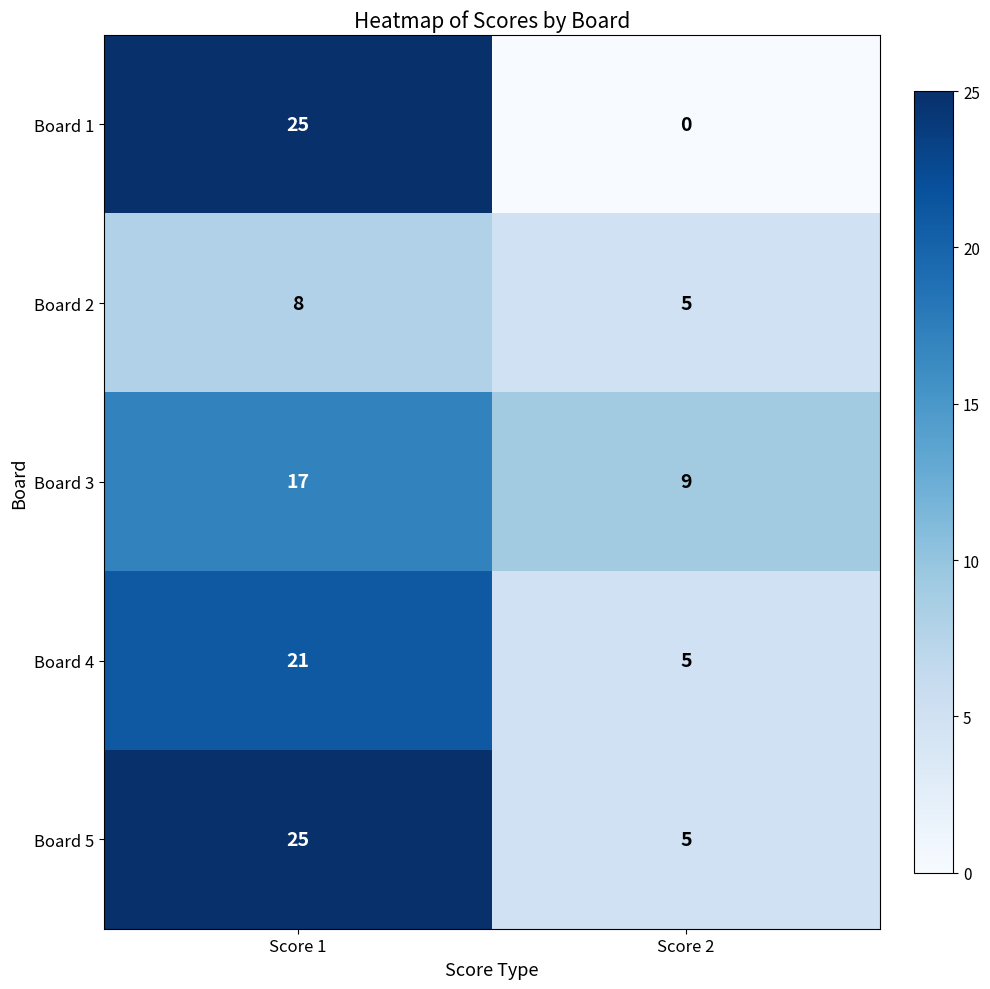

What value does the Board 2 series have at Score 1?

8